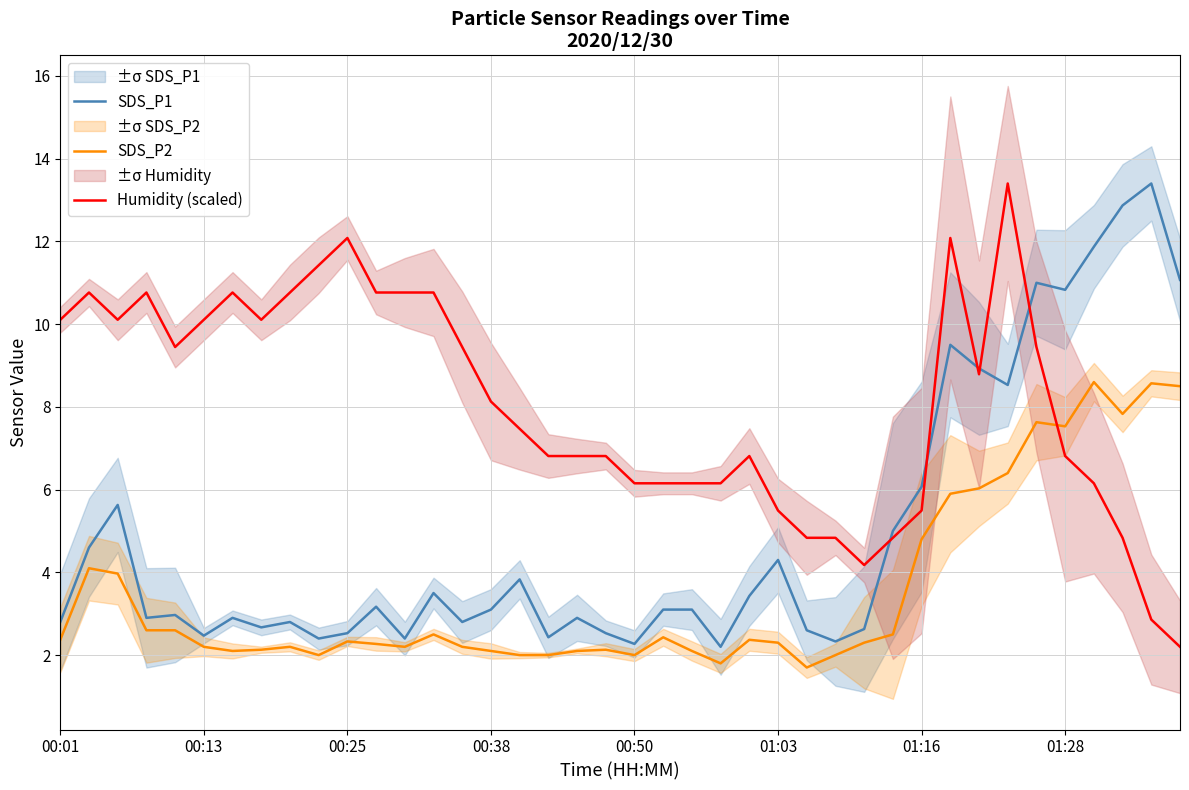

Rank the series by their maximum value, from lowest to highest.

SDS_P2, Humidity (scaled), SDS_P1